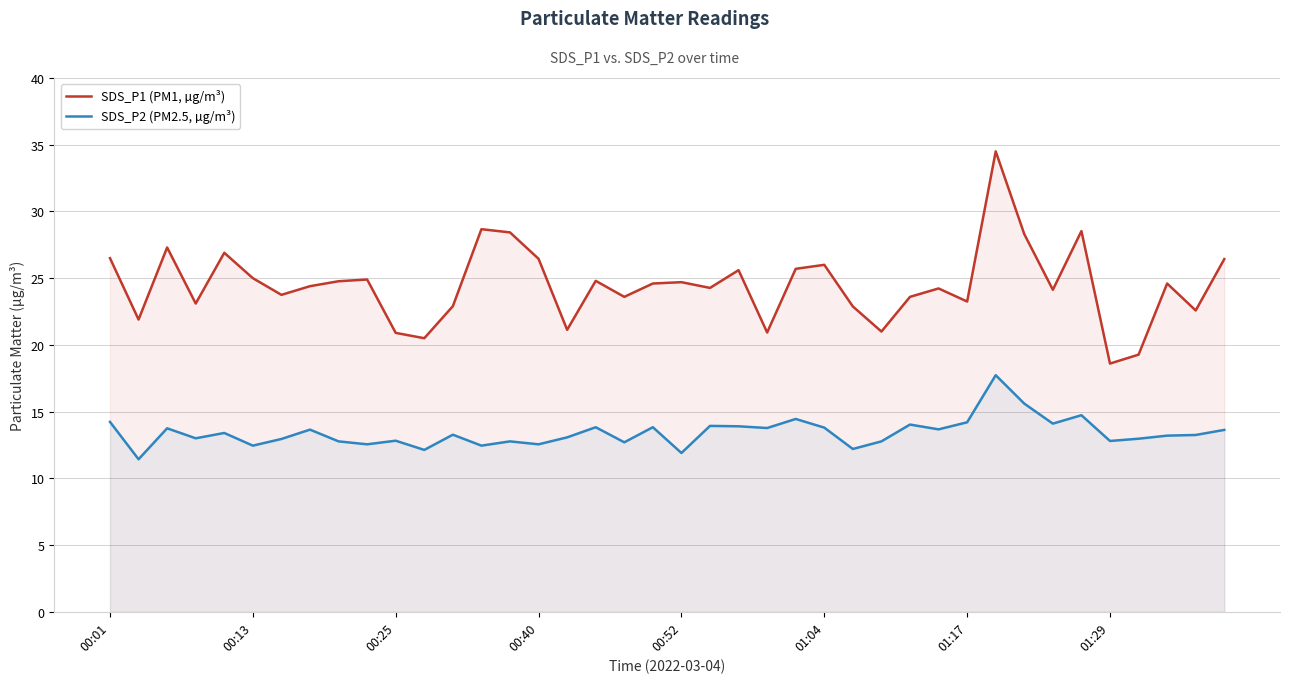

At how many categories does at least one series exceed 19?

39